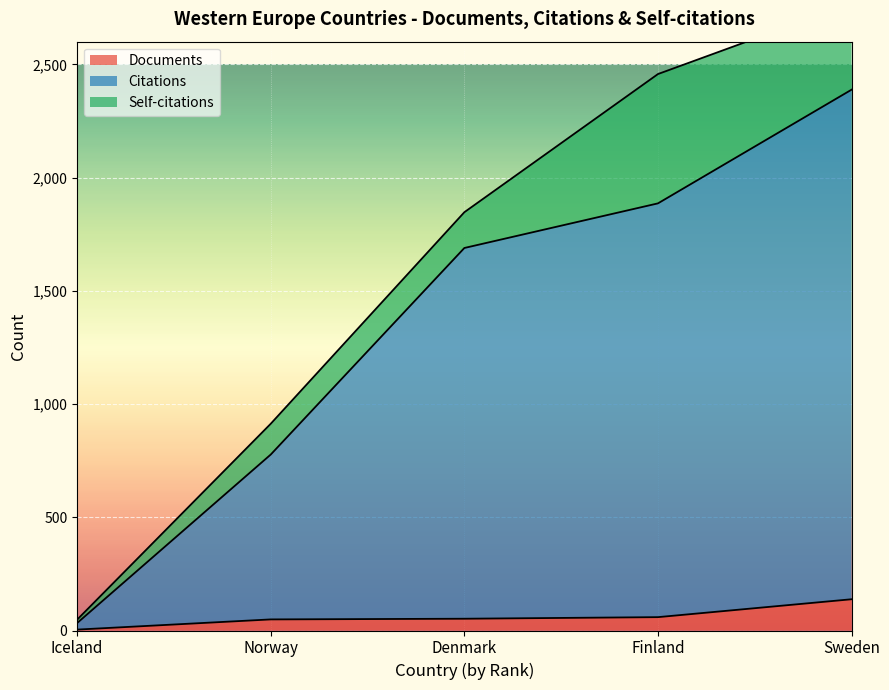

What is the highest value of the Documents series?

138